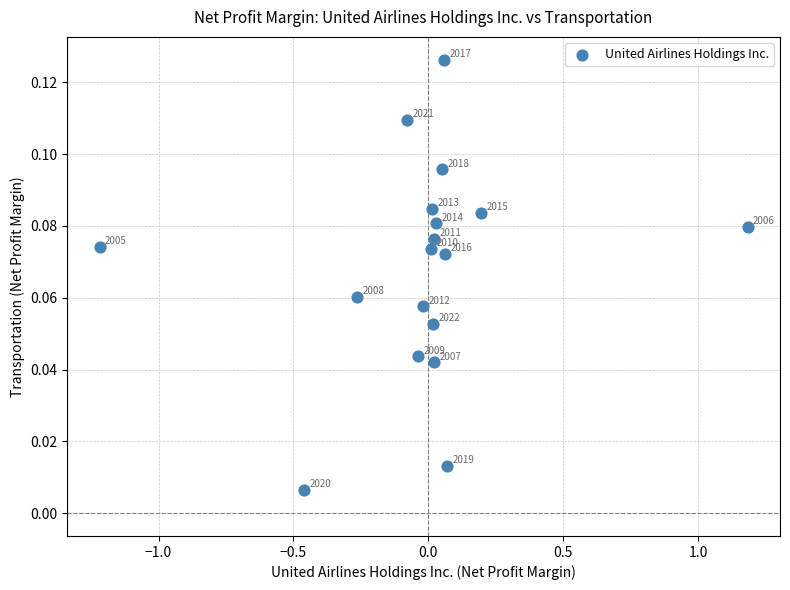

What is the range of X values (max minus min)?

2.4